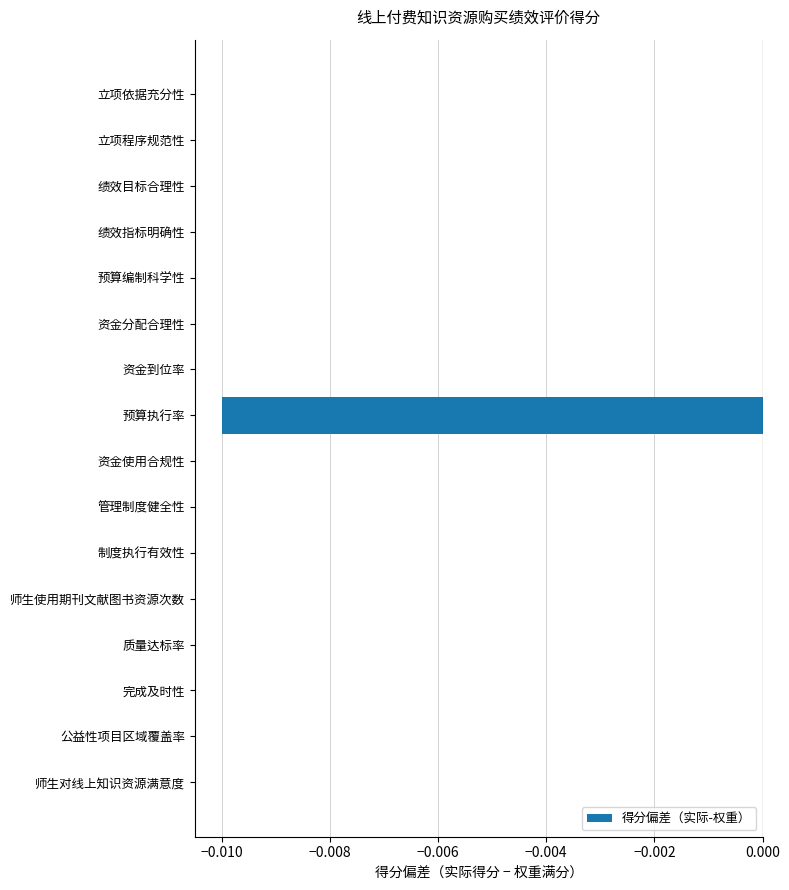

Is it true that the value at 师生对线上知识资源满意度 is 0.0?

True